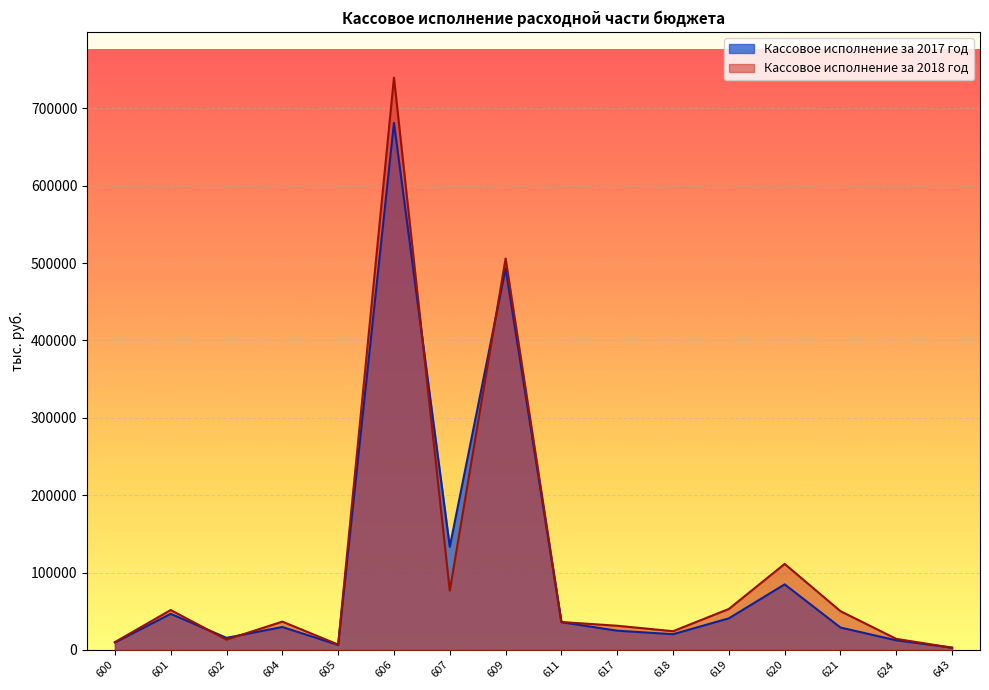

True or false: Кассовое исполнение за 2018 год and Кассовое исполнение за 2017 год intersect in this chart.

True